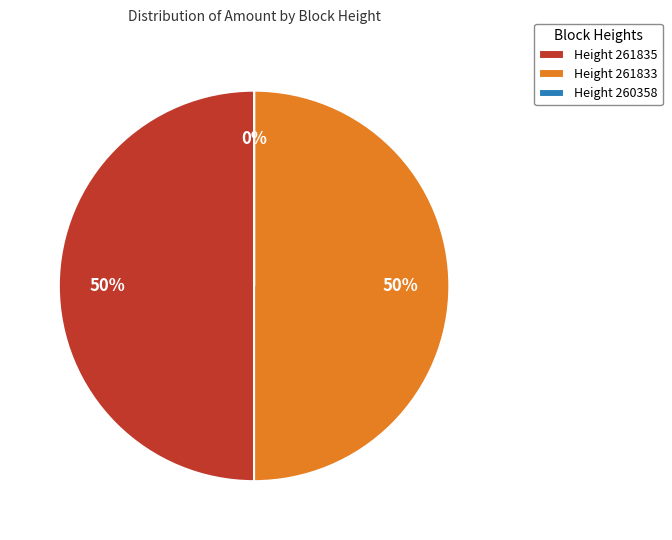

Is it true that Height 261835 is 50% of the pie?

True